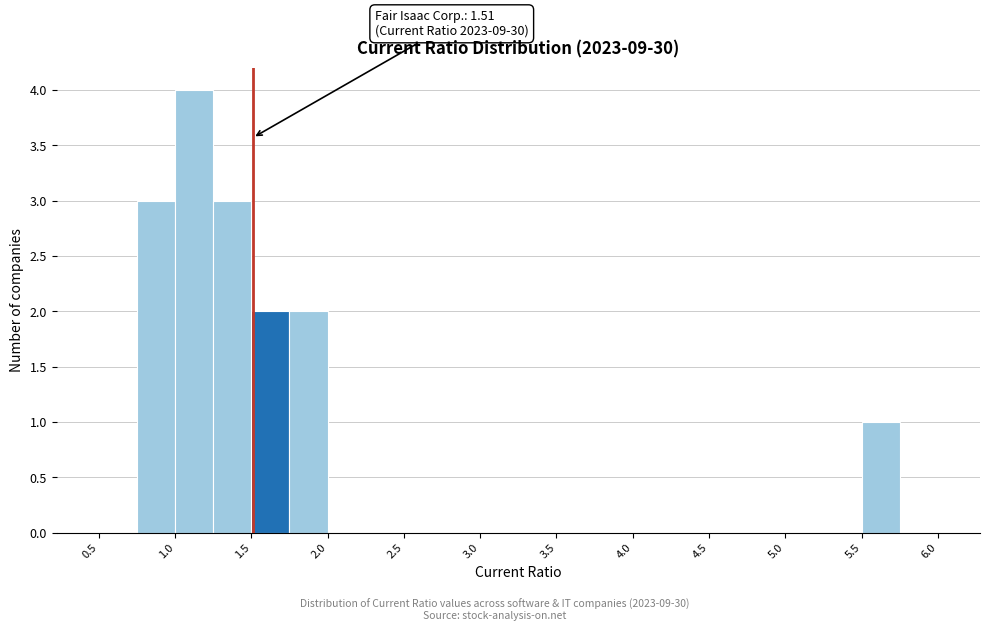

Over which range of the x-axis is the bar tallest?

1.00 to 1.25